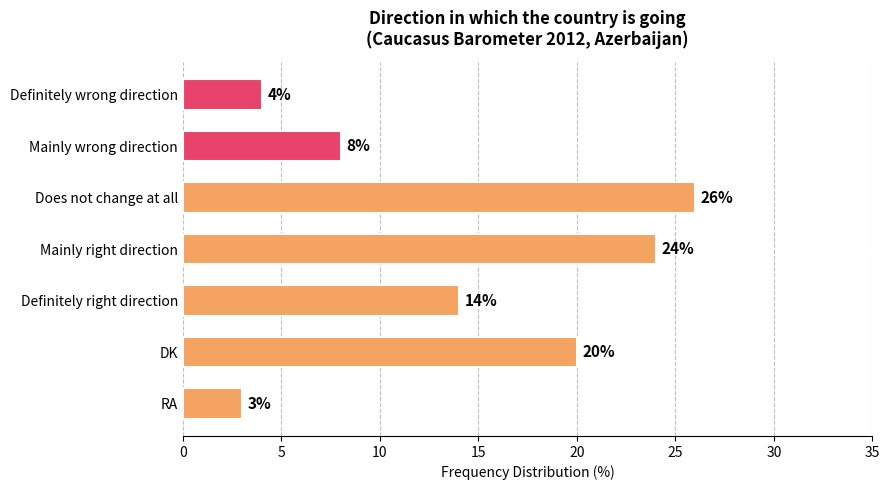

Reading top to bottom, list all the values displayed in this chart.

Definitely wrong direction=4	Mainly wrong direction=8	Does not change at all=26	Mainly right direction=24	Definitely right direction=14	DK=20	RA=3